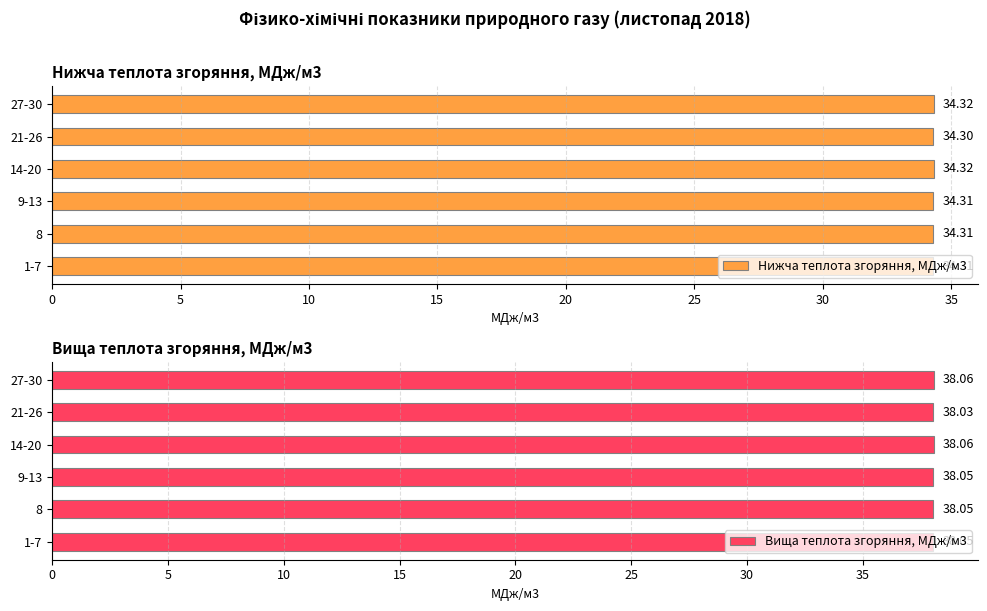

Is it true that Нижча теплота згоряння, МДж/м3 equals 53.4 at 27-30?

False